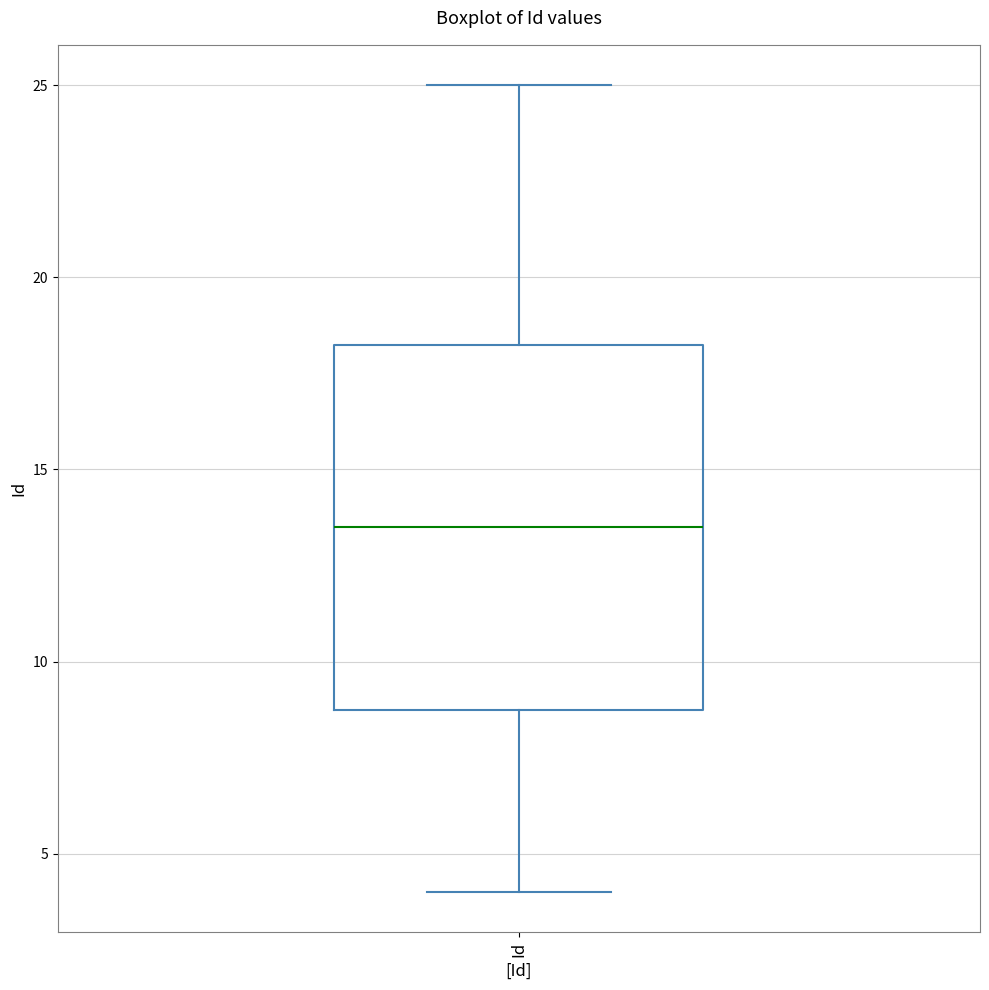

Transcribe this box plot: give where the median line is, the range the box spans, and where the two whiskers end, as read against the y-axis. The values are not printed on the chart, so give them approximately, as read against the axis.

median 13.5, box 9.0 to 18.5, whiskers 4.0 to 25.0